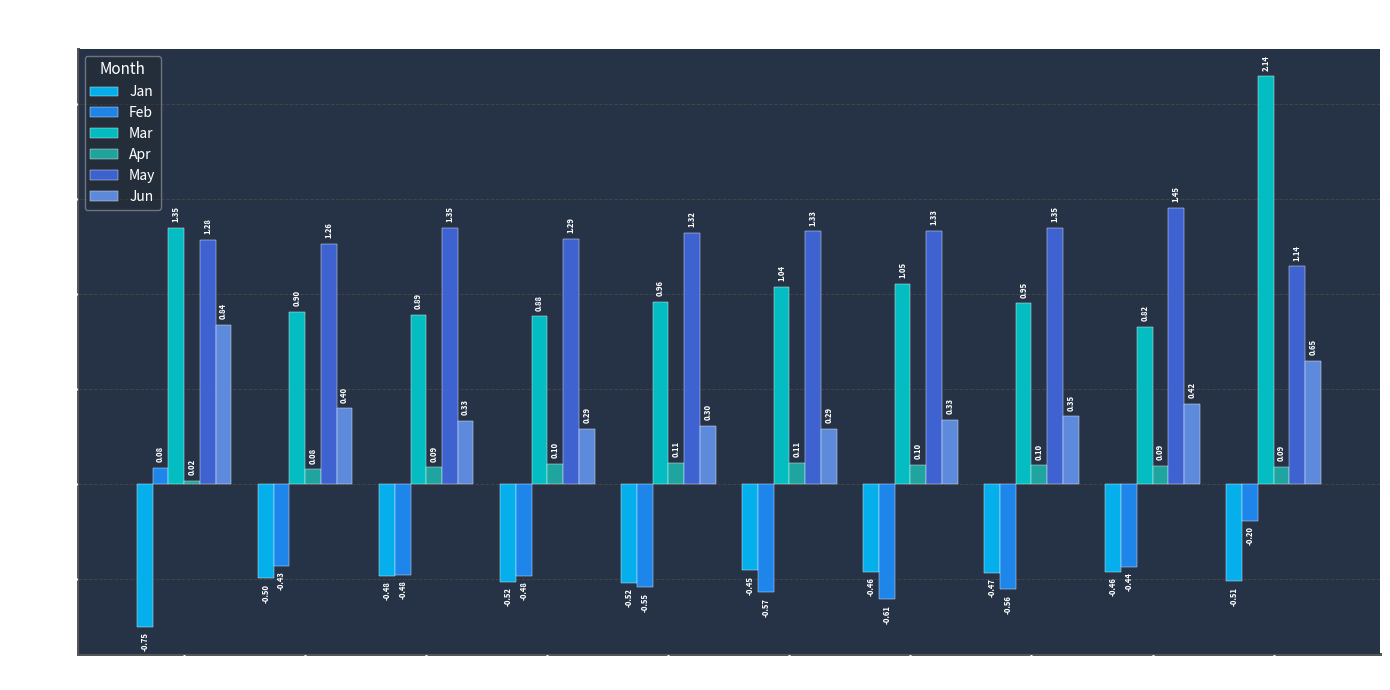

Rank the series at pct05 from highest to lowest value.

Mar, May, Jun, Feb, Apr, Jan